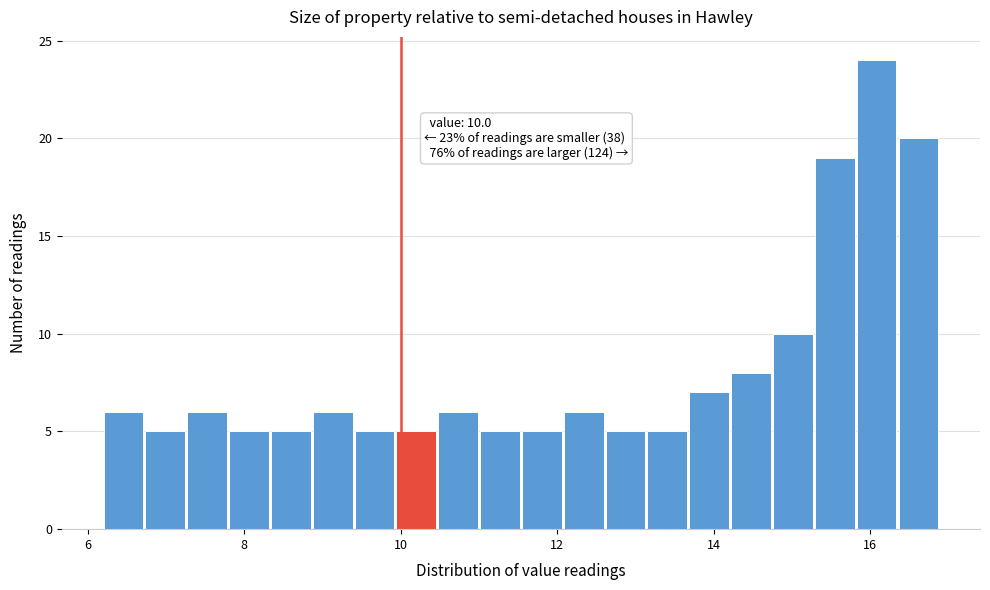

Around what value on the x-axis is the tallest bar? Give the approximate position of its centre, as read against the axis.

16.0